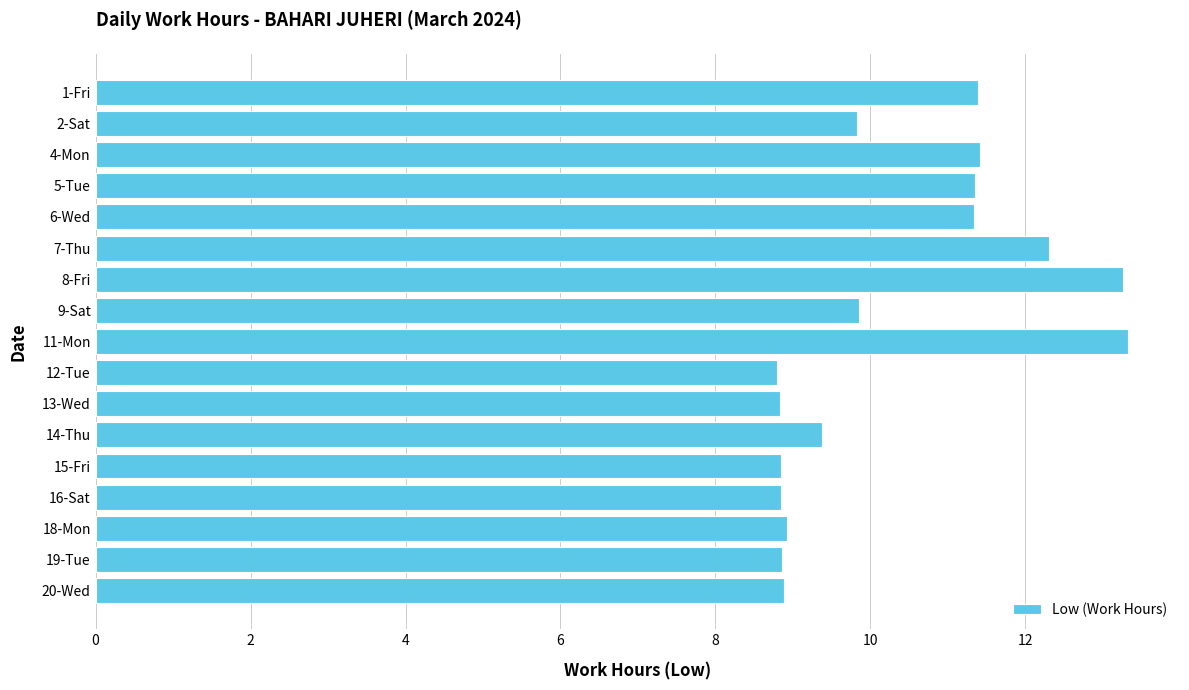

What is the average value?

10.3